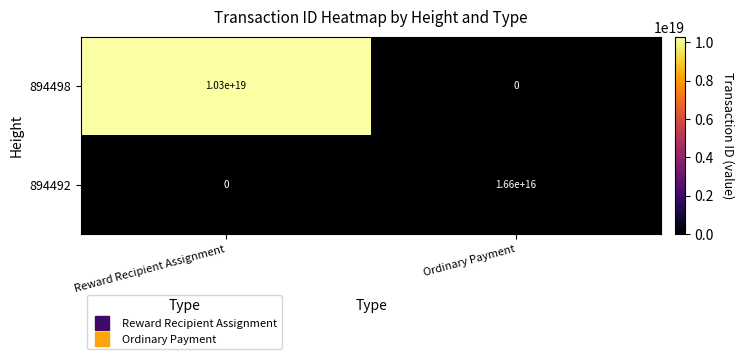

Which category has the highest value in the 894498 series?

Reward Recipient Assignment